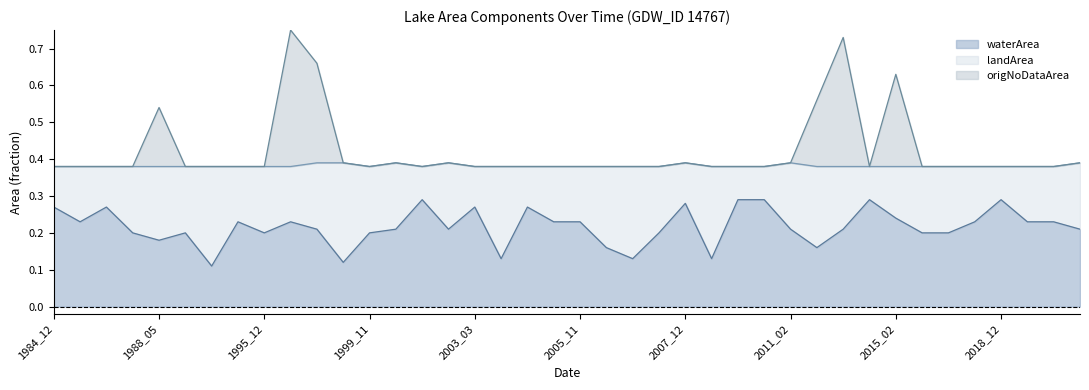

What is the spread (max minus min) of values at 2004_12?

0.1